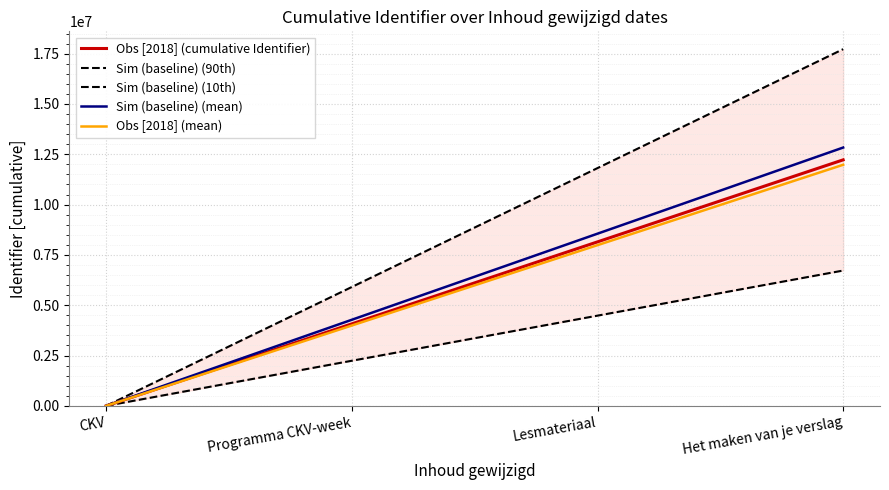

What position from the right is Lesmateriaal?

2